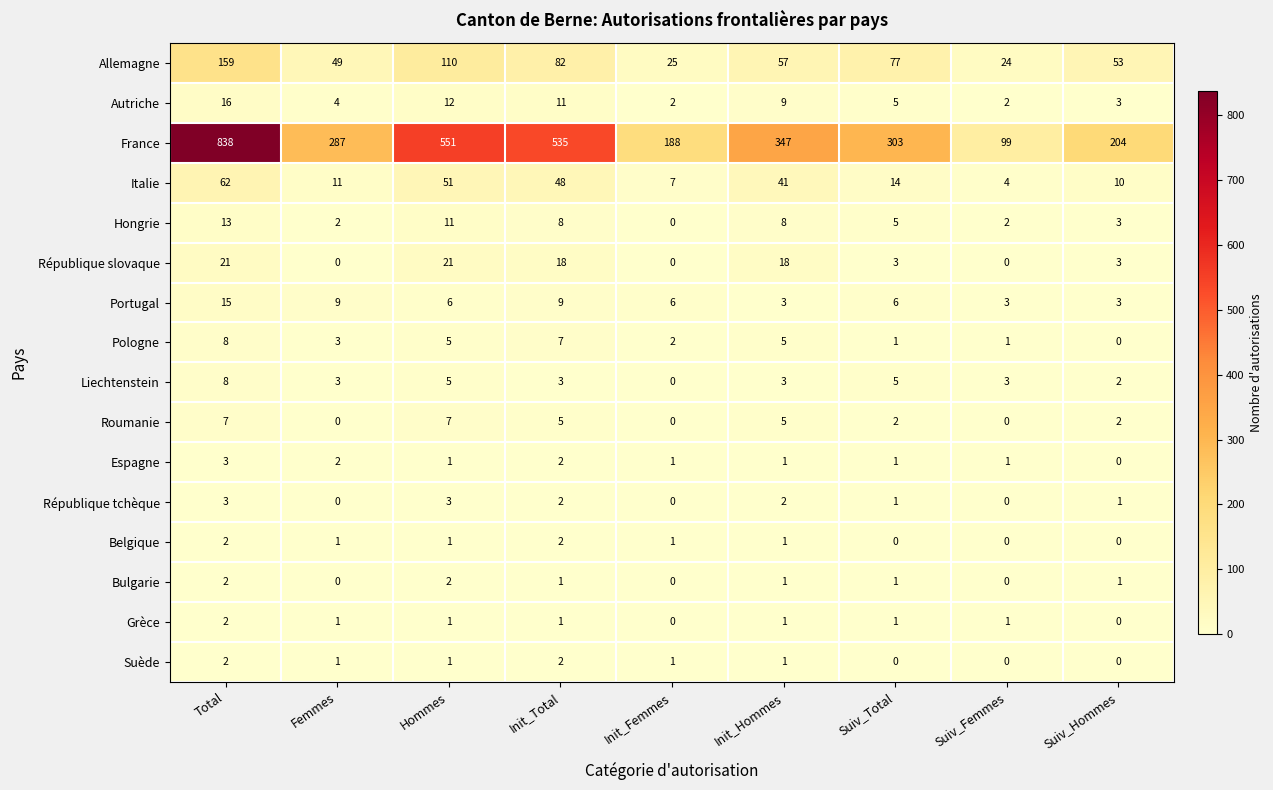

How many data points in Italie are less than 14?

4